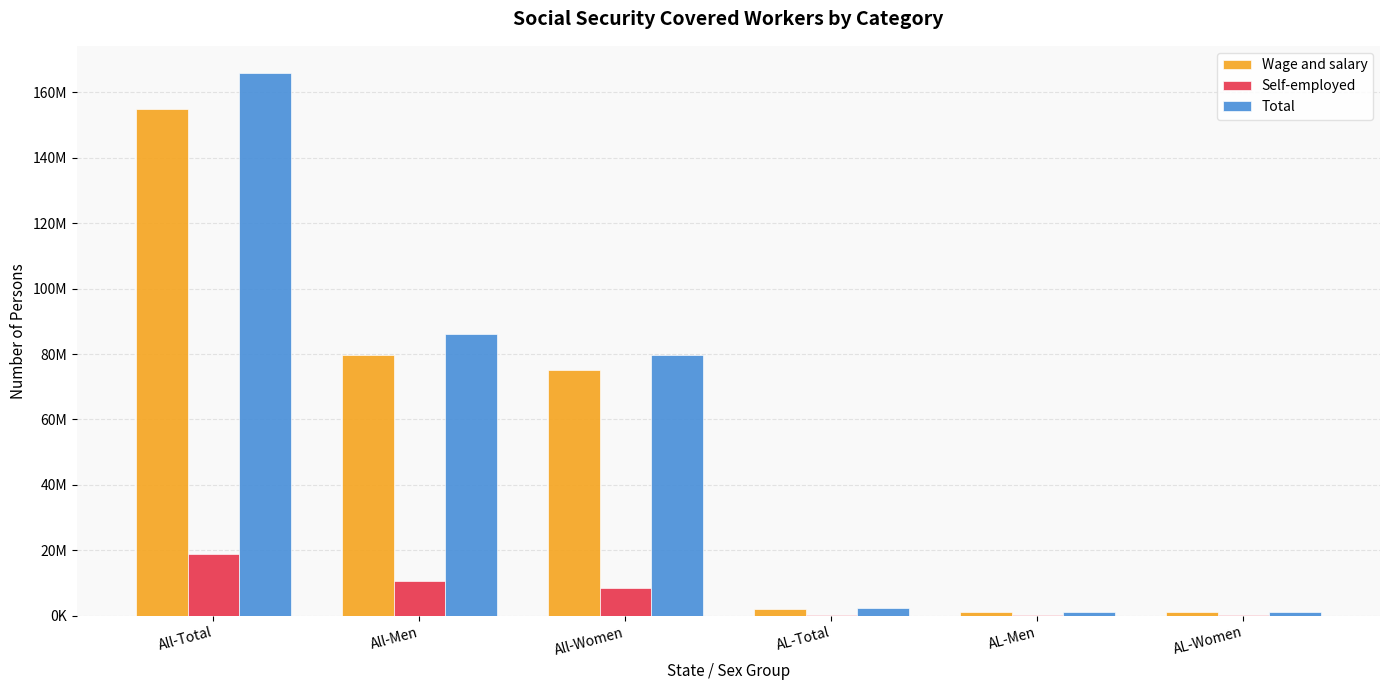

Does the chart contain stacked bars?

No